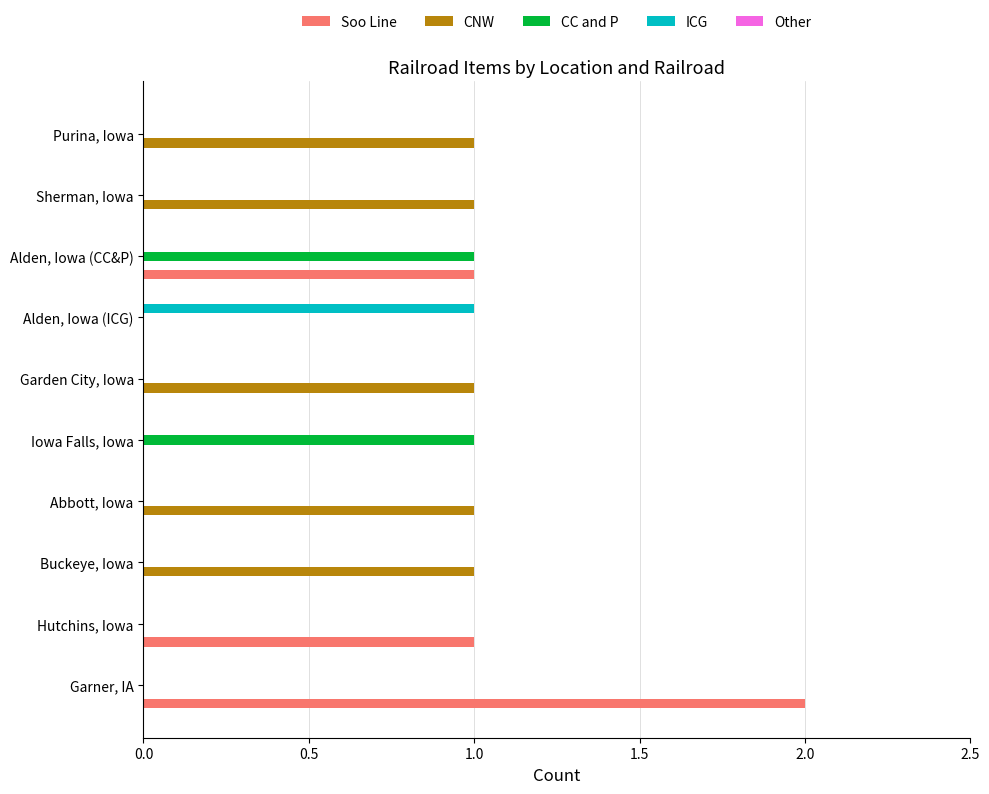

What is the greatest value displayed?

2